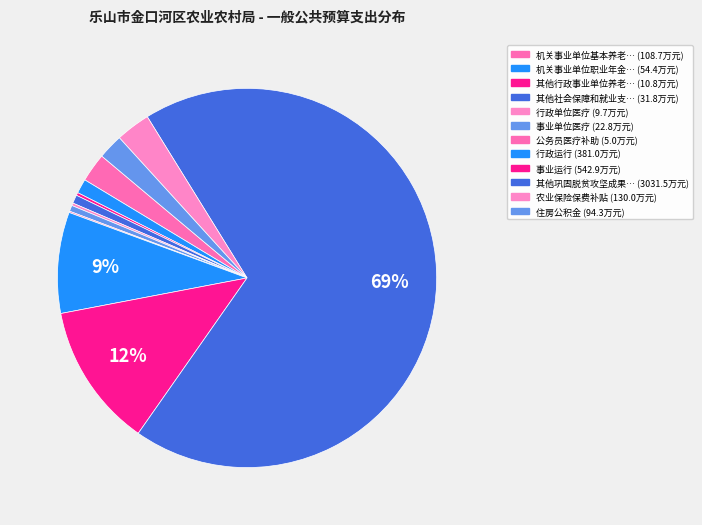

How many slices are in this pie chart?

12